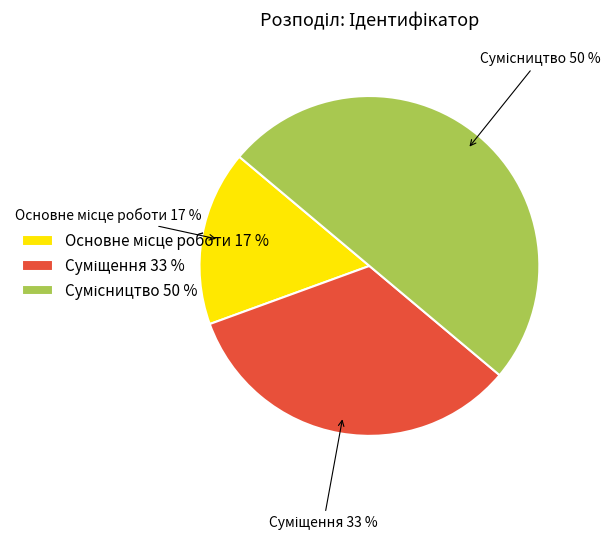

To the nearest percent, what is the average slice percentage?

33%